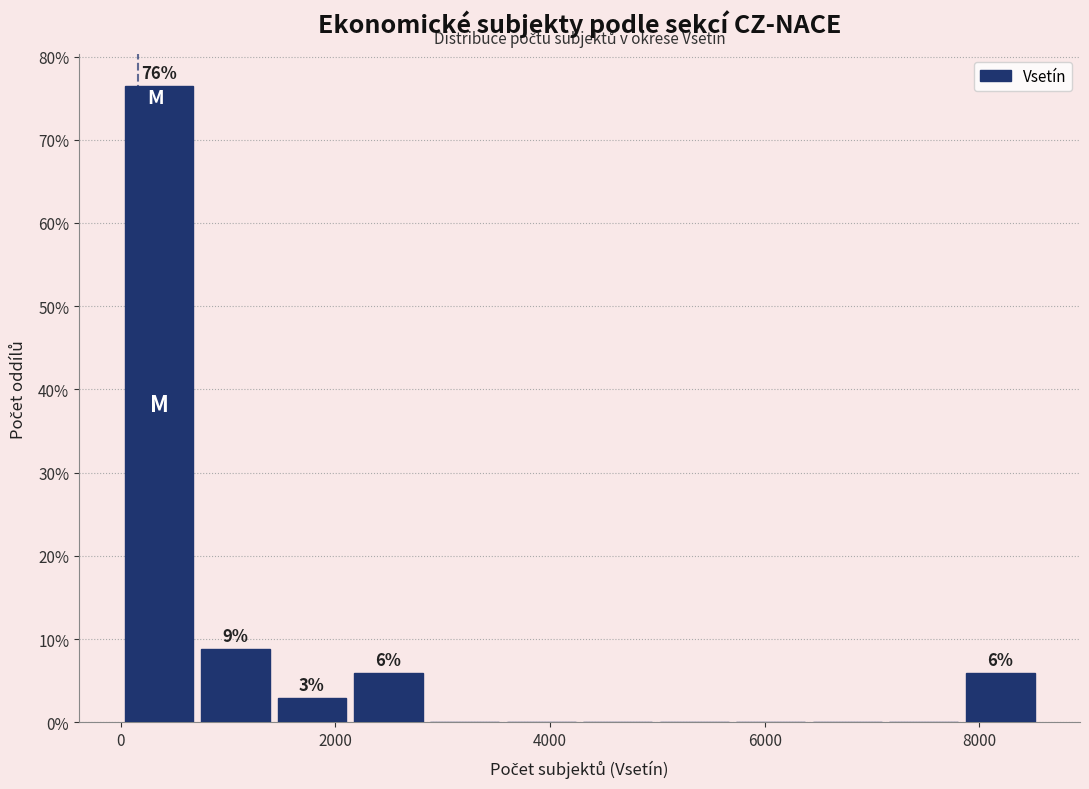

Read against the x-axis, roughly where is the centre of the tallest bar?

400